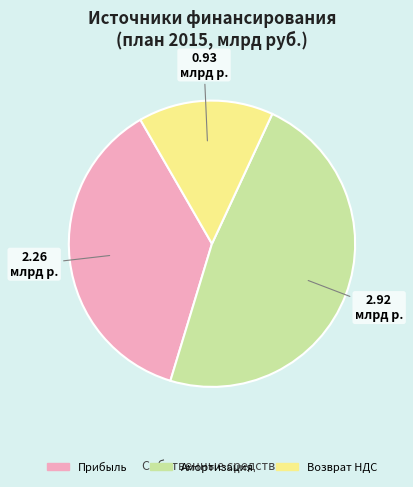

Approximately how many times larger is the value at Амортизация compared to Прибыль?

1.3